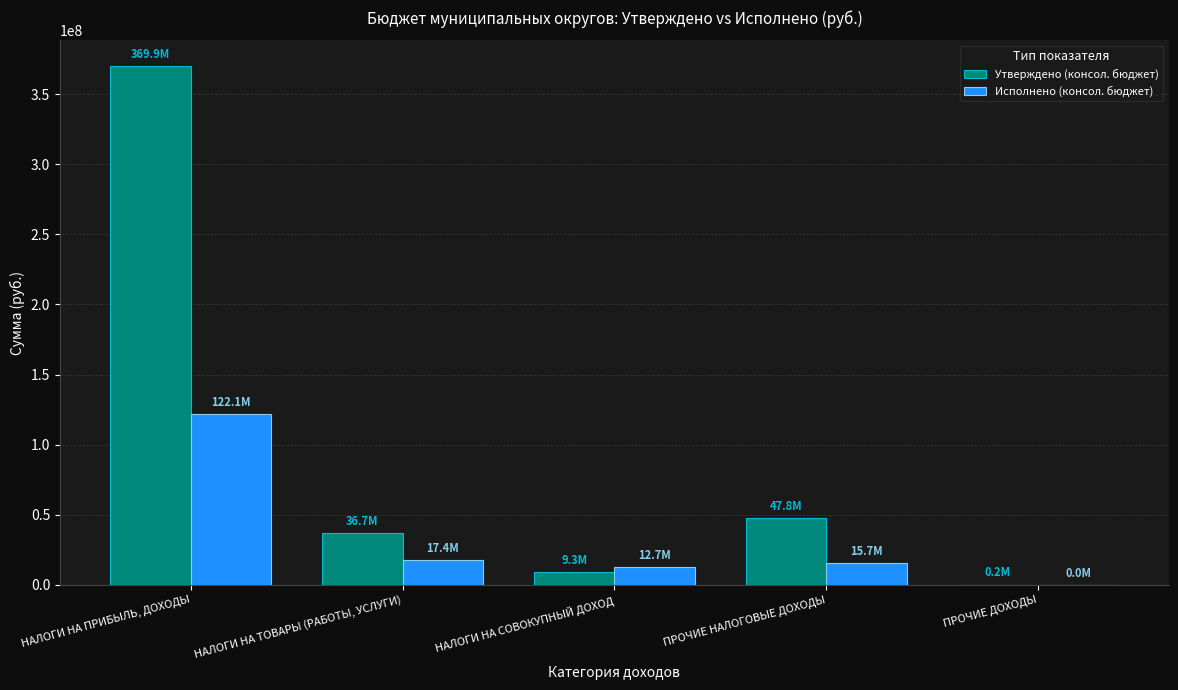

What is the sum of the Утверждено (консол. бюджет) values at НАЛОГИ НА СОВОКУПНЫЙ ДОХОД and НАЛОГИ НА ПРИБЫЛЬ, ДОХОДЫ?

379153000.0